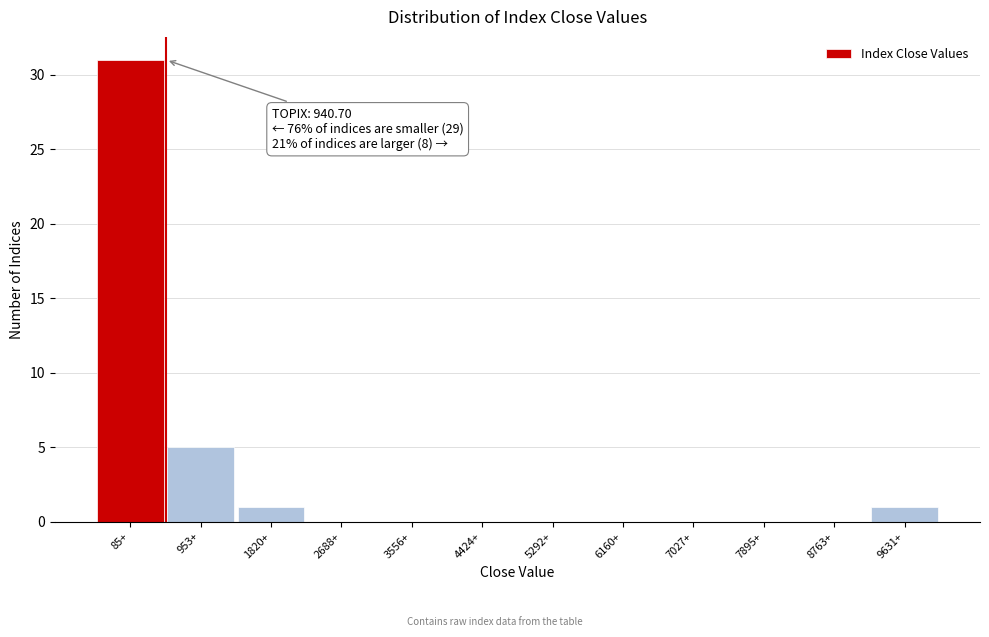

Reading left to right, extract all data points from this chart.

85+=31	953+=5	1820+=1	2688+=0	3556+=0	4424+=0	5292+=0	6160+=0	7027+=0	7895+=0	8763+=0	9631+=1